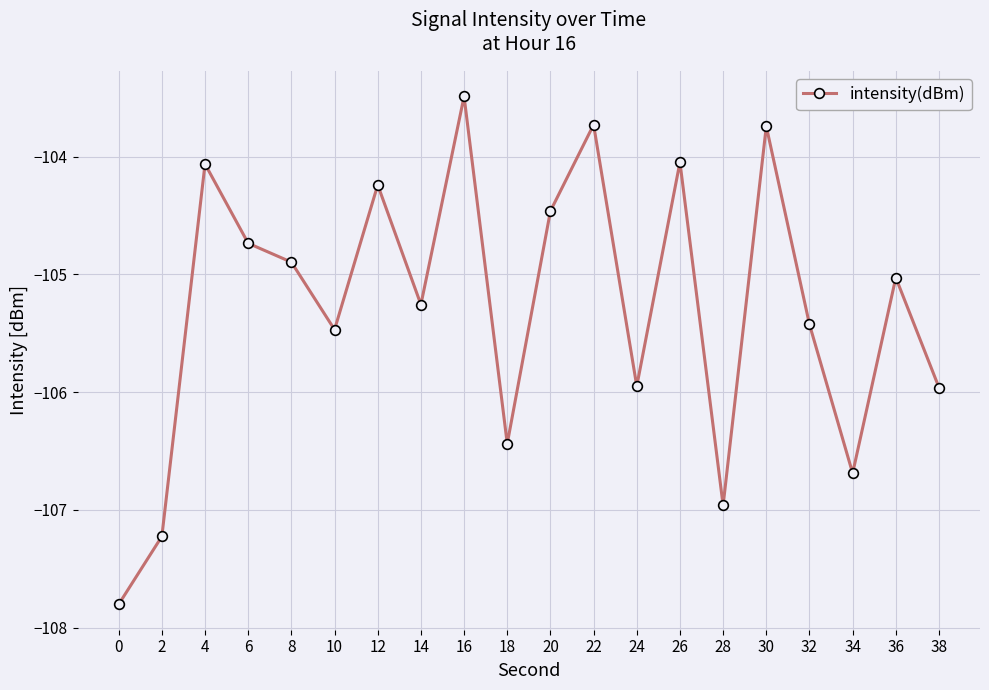

At which category does the data reach its first local peak?

4